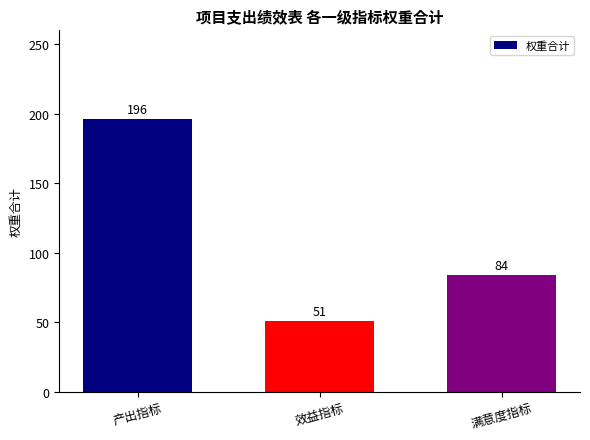

What is the label of the 2nd bar from the left?

效益指标